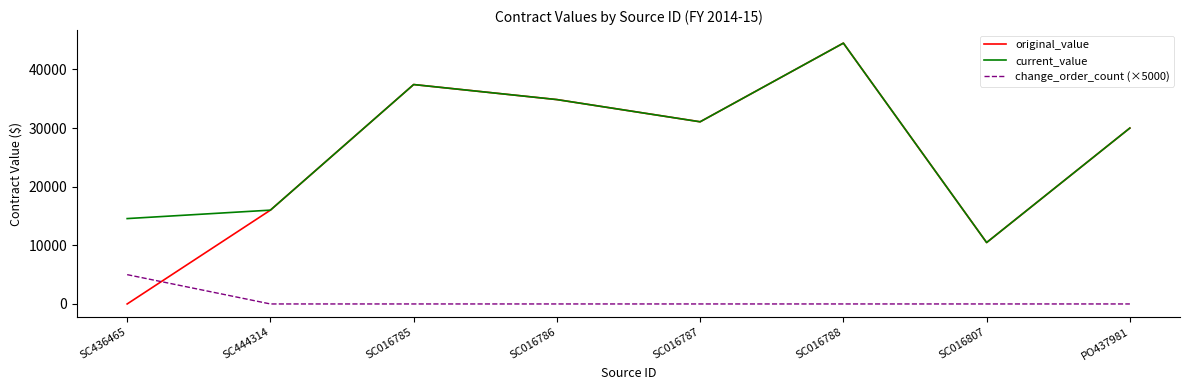

Which series has the largest range (max minus min)?

original_value